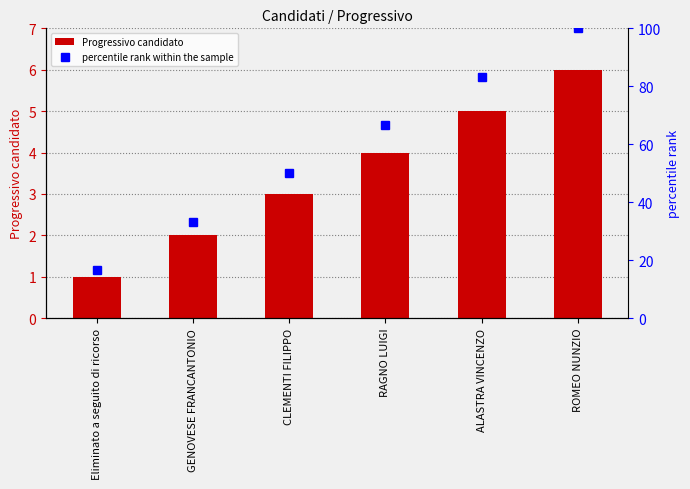

What is the sum of the percentile rank within the sample values at ROMEO NUNZIO and Eliminato a seguito di ricorso?

116.7